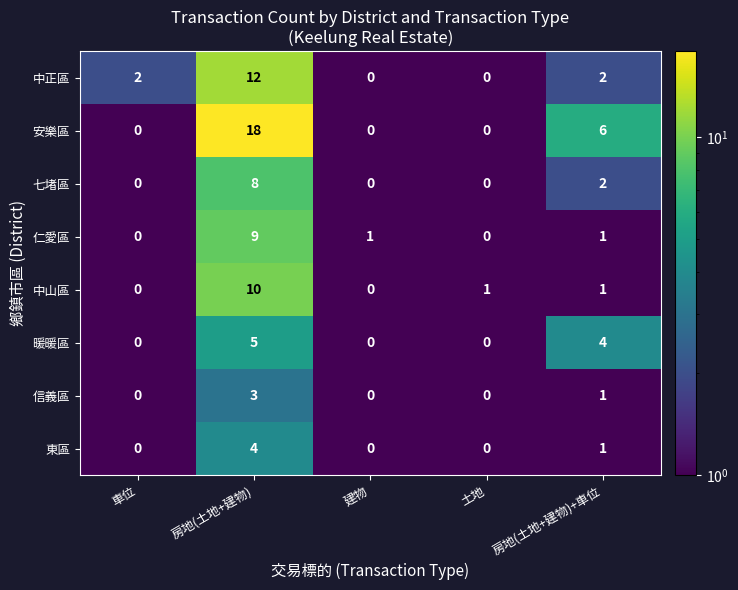

What is the spread (max minus min) of values at 房地(土地+建物)?

15